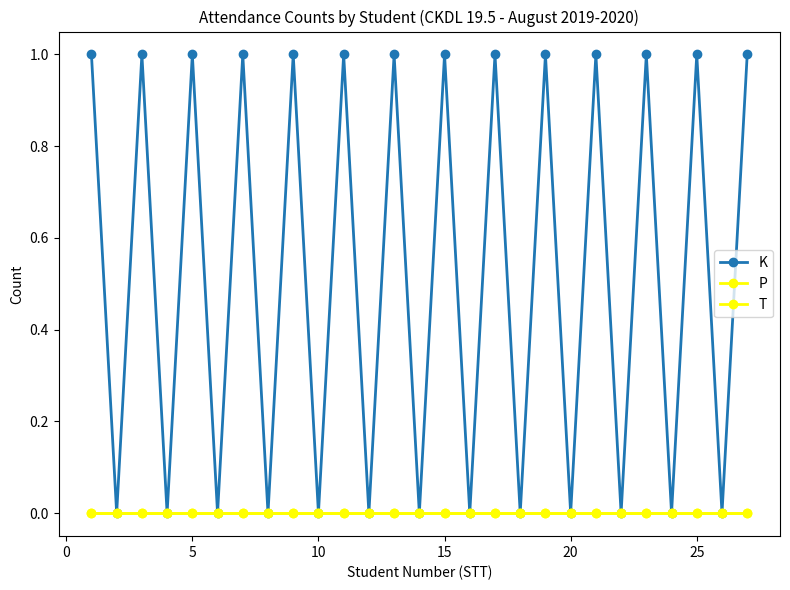

Which series has the largest range (max minus min)?

K